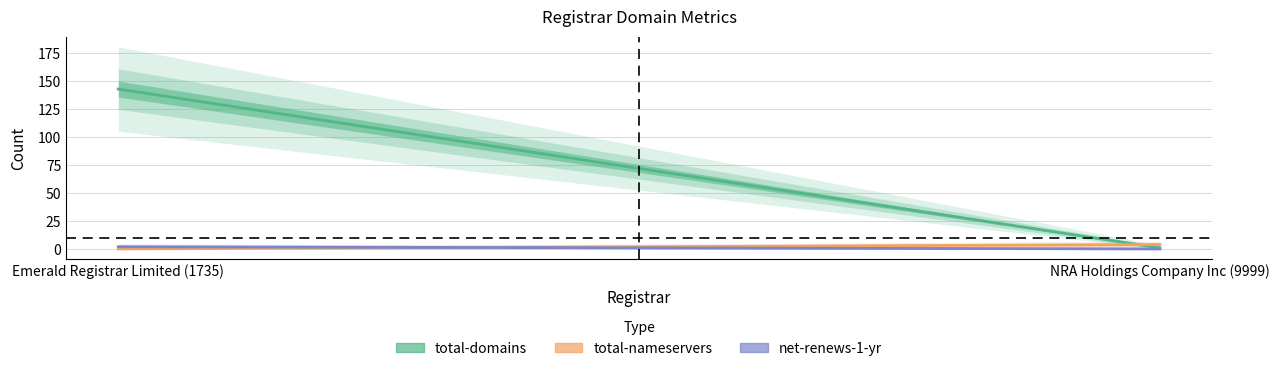

True or false: net-renews-1-yr has a value of 2 at Emerald Registrar Limited (1735).

True